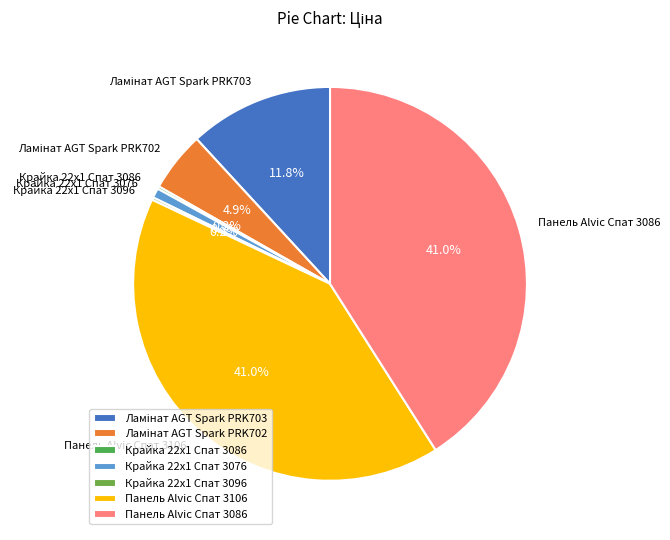

To the nearest percent, what portion does Панель Alvic Спат 3086 represent?

41%